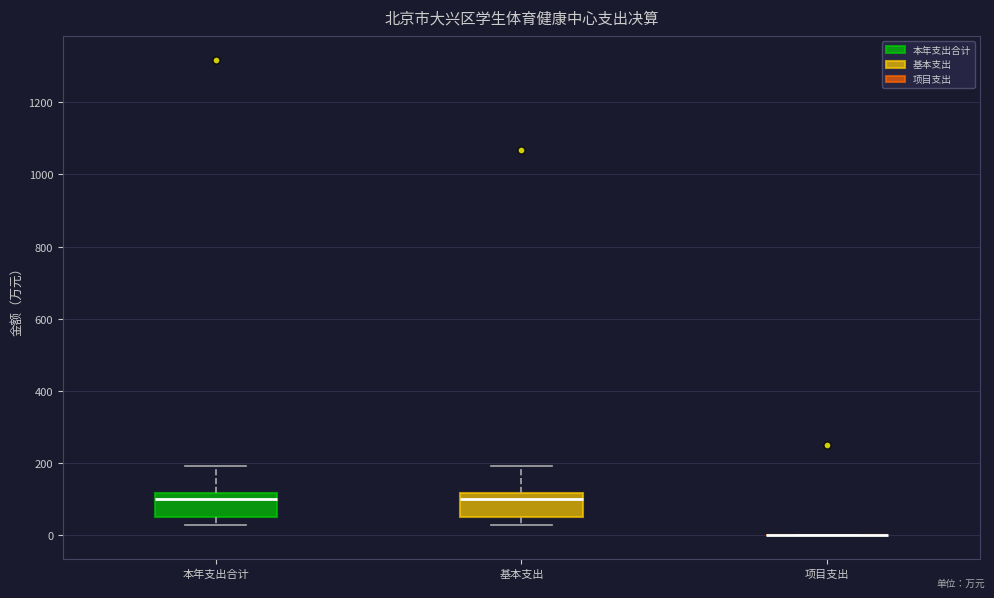

Where does the upper whisker of the box for 基本支出 end on the y-axis? The values are not printed on the chart, so give them approximately, as read against the axis.

200